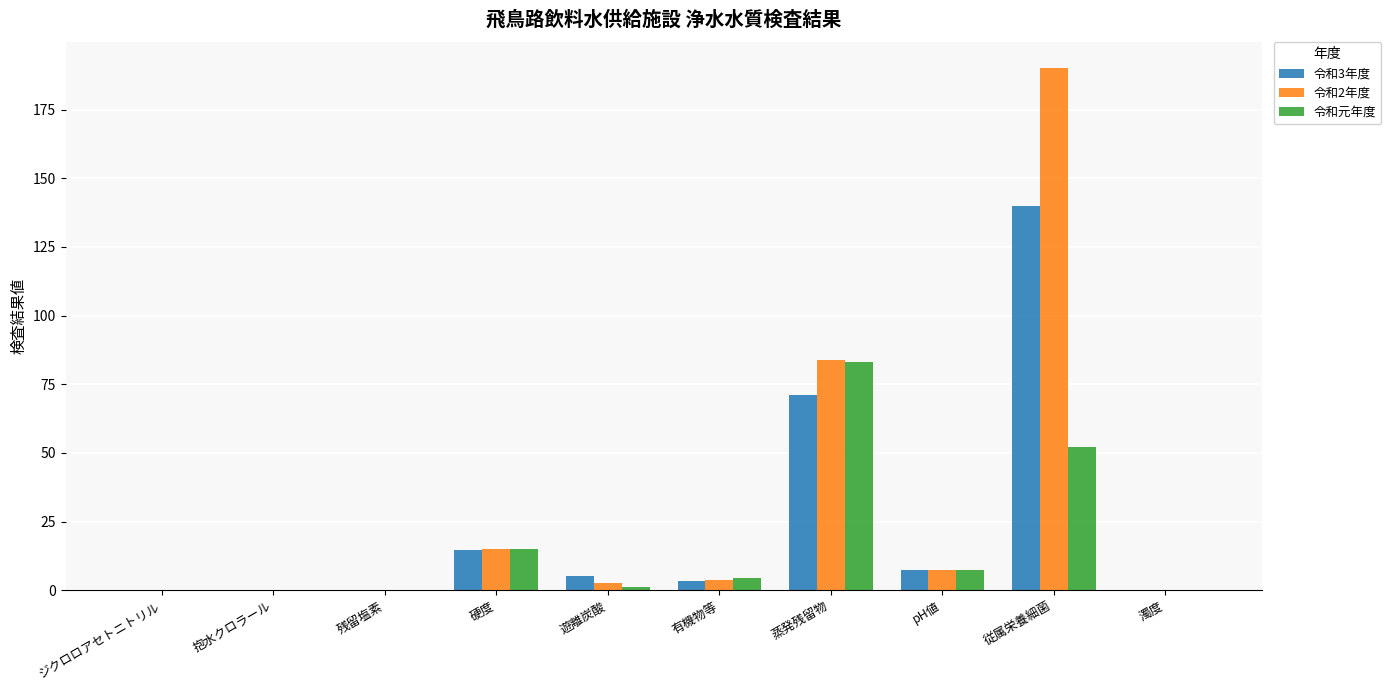

Count the number of categories in the chart.

10